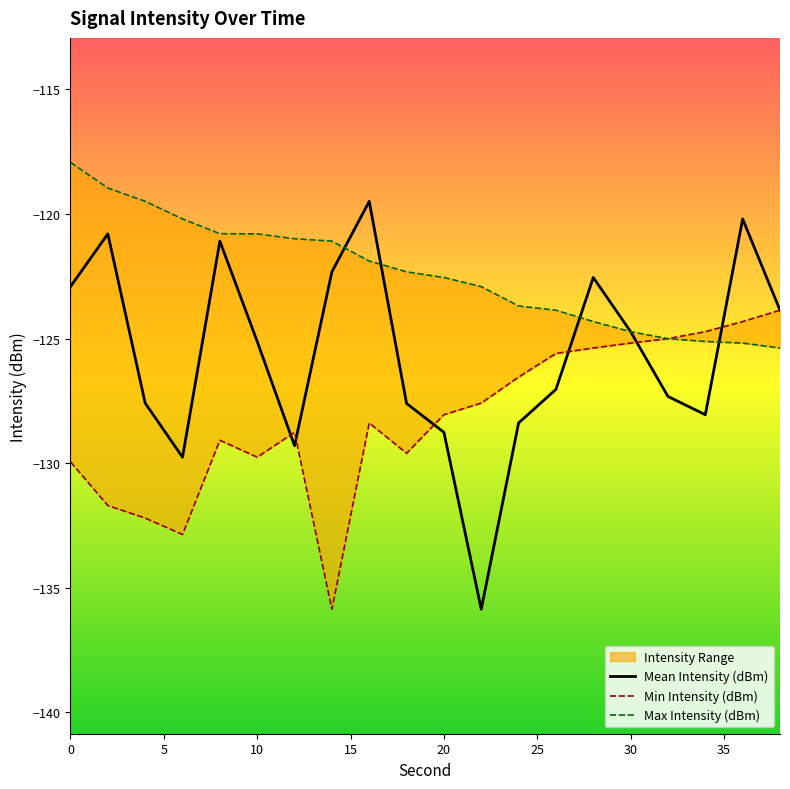

The Mean Intensity (dBm) series shows -63.4 at 20. True or false?

False